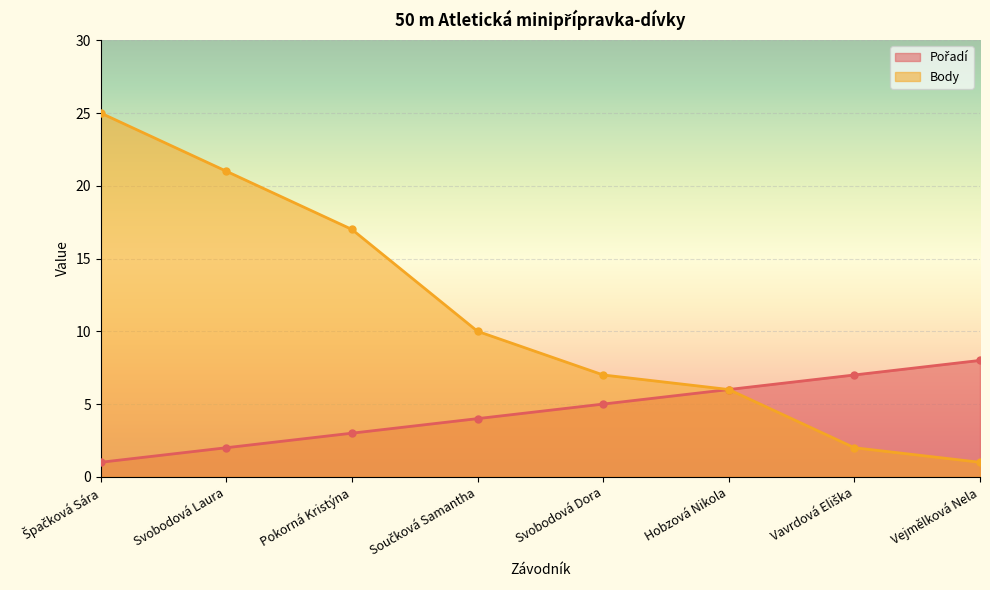

What is the difference between the highest and lowest values at Svobodová Dora?

2